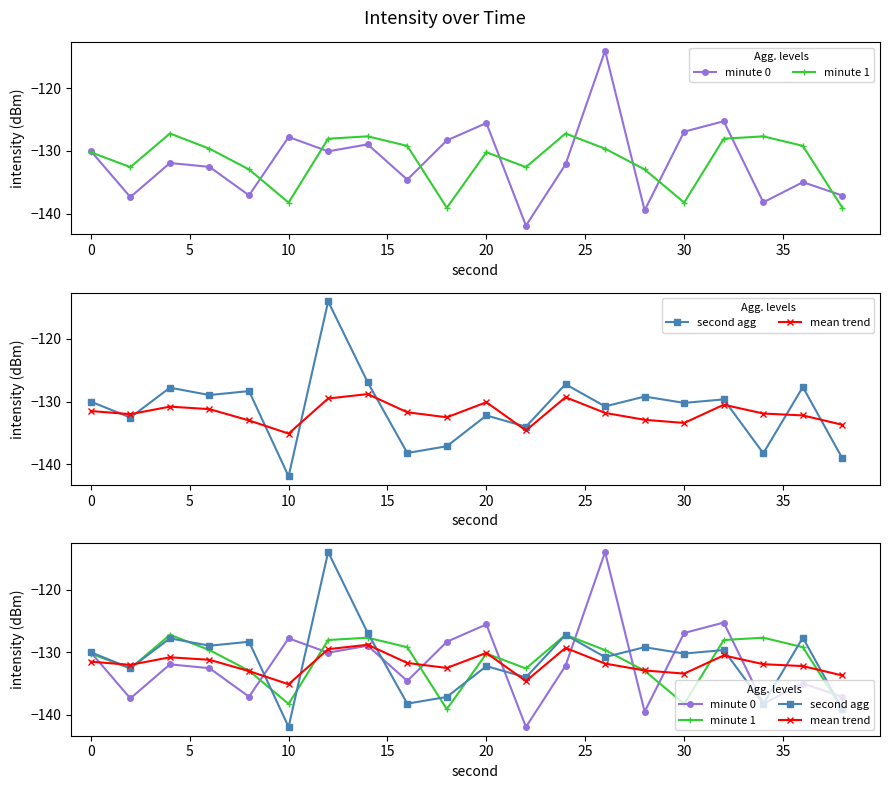

At how many categories does at least one series exceed -138?

20